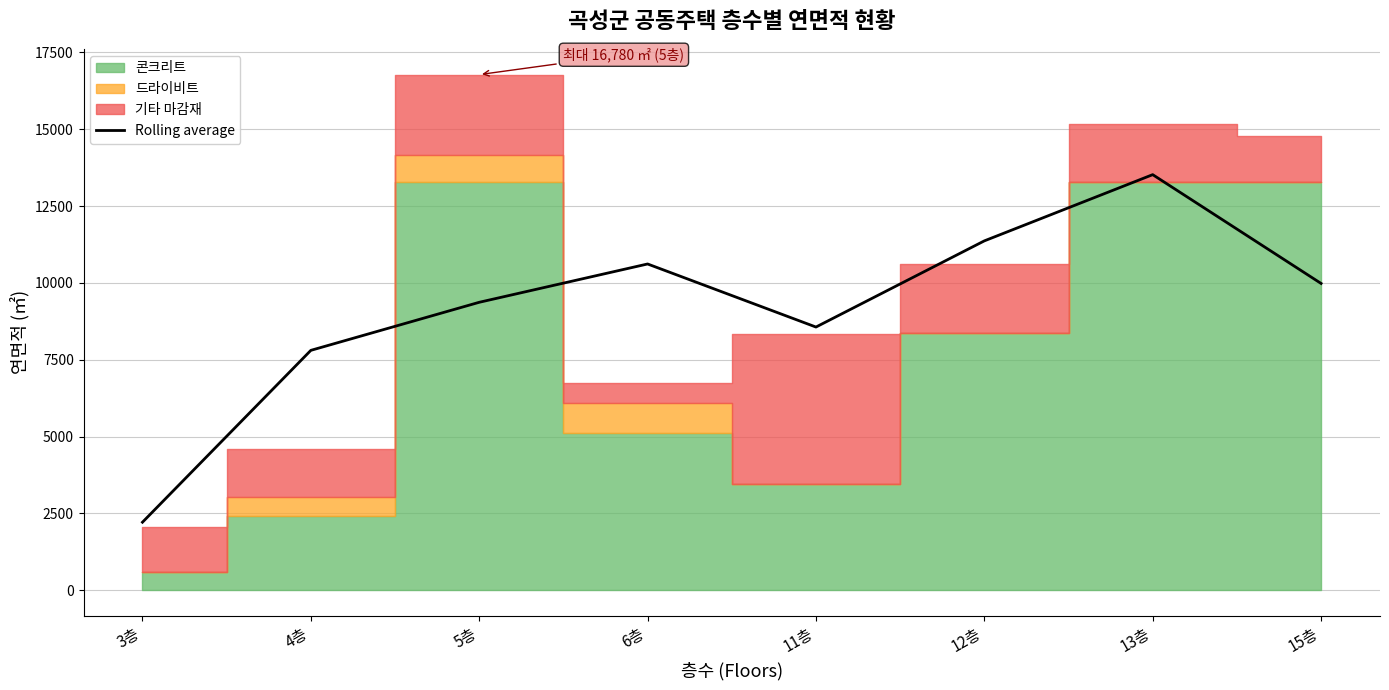

Rank the categories by value from highest to lowest.

13층, 12층, 6층, 15층, 5층, 11층, 4층, 3층